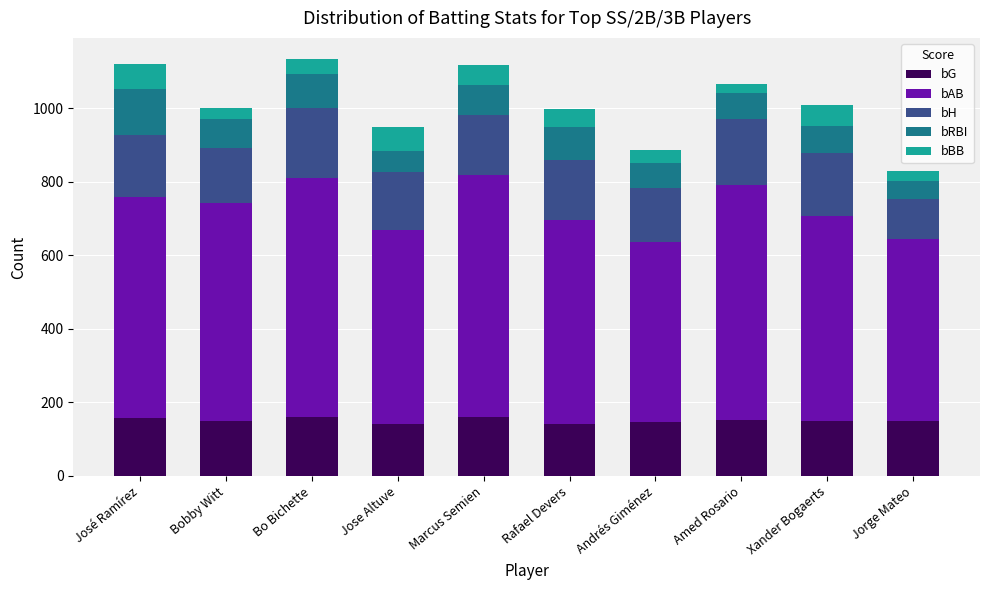

What is the lowest value of the bG series?

141